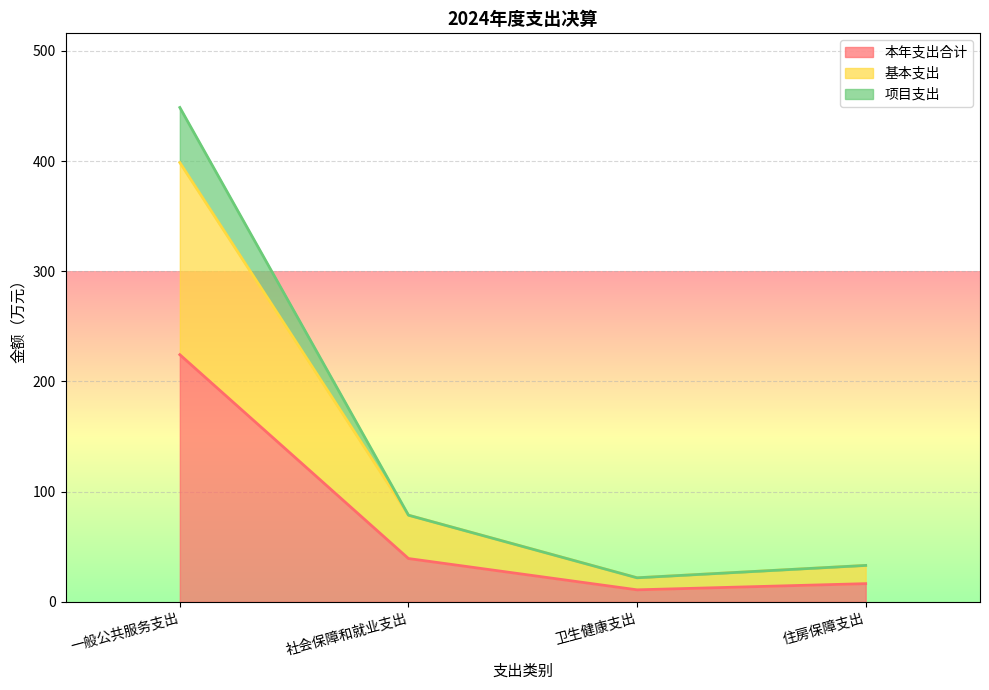

What are all the series names shown in the legend?

本年支出合计, 基本支出, 项目支出